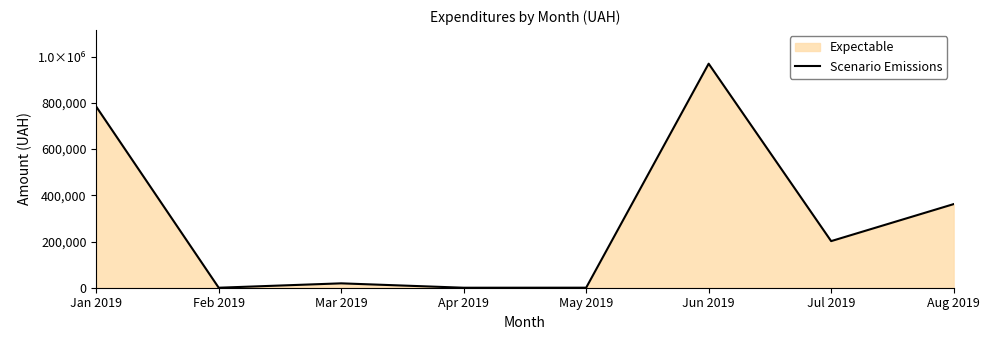

How many lines are shown in the chart?

1